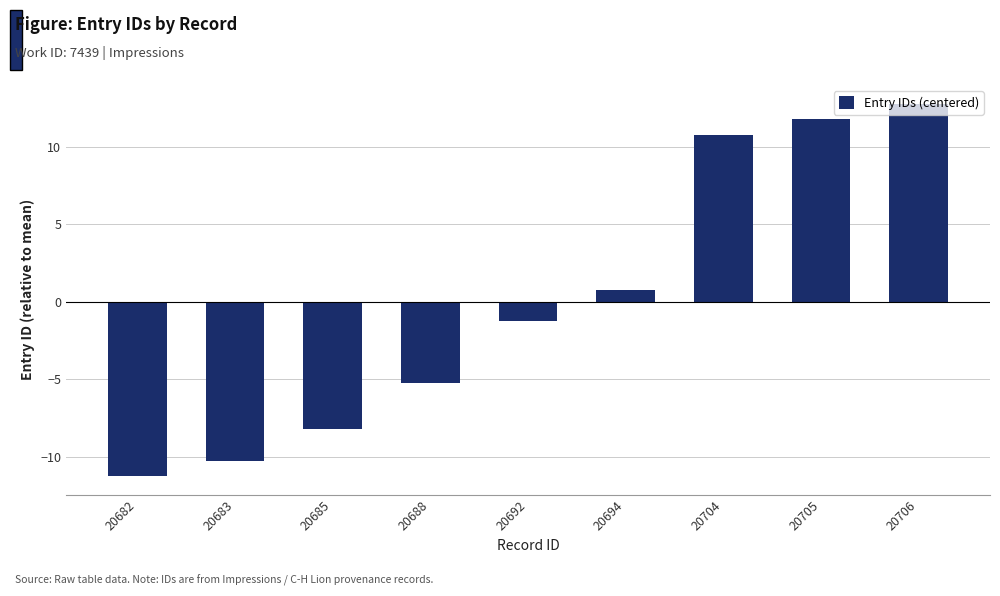

What is the change in value from 20683 to 20688?

+5.0